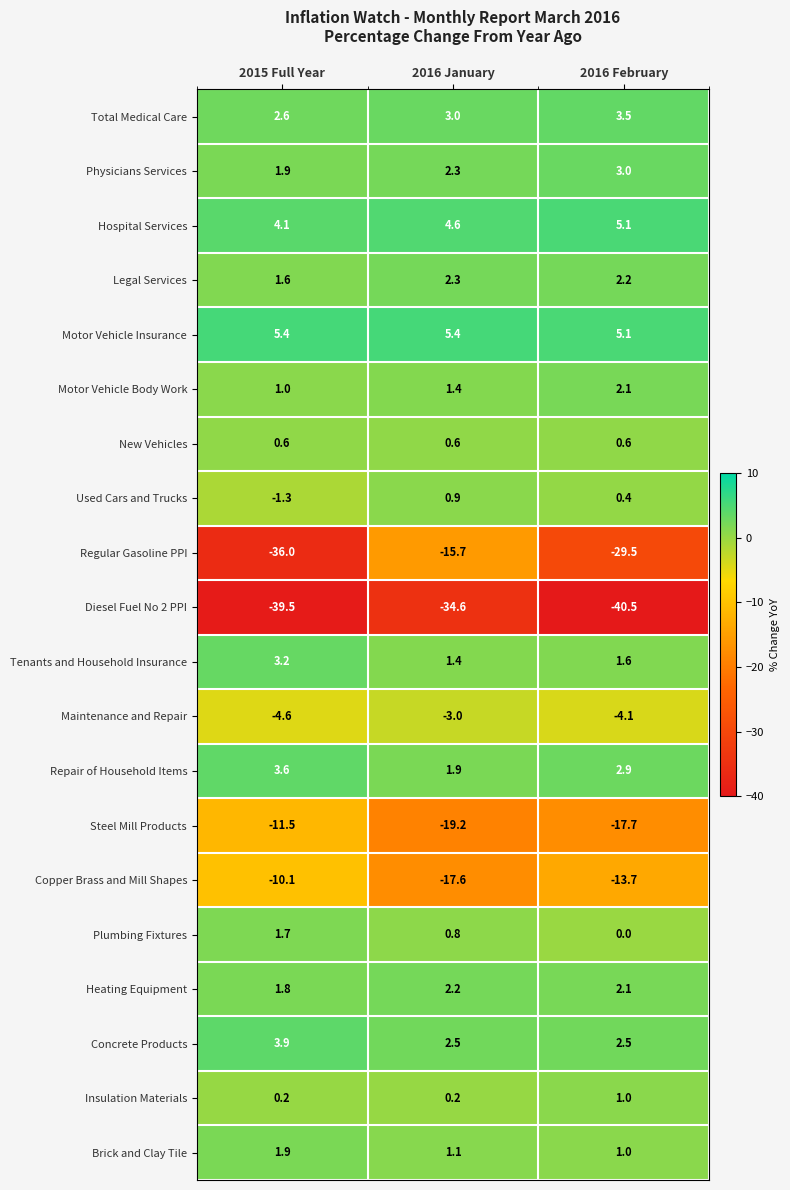

How many values in the Maintenance and Repair series are below -4?

2